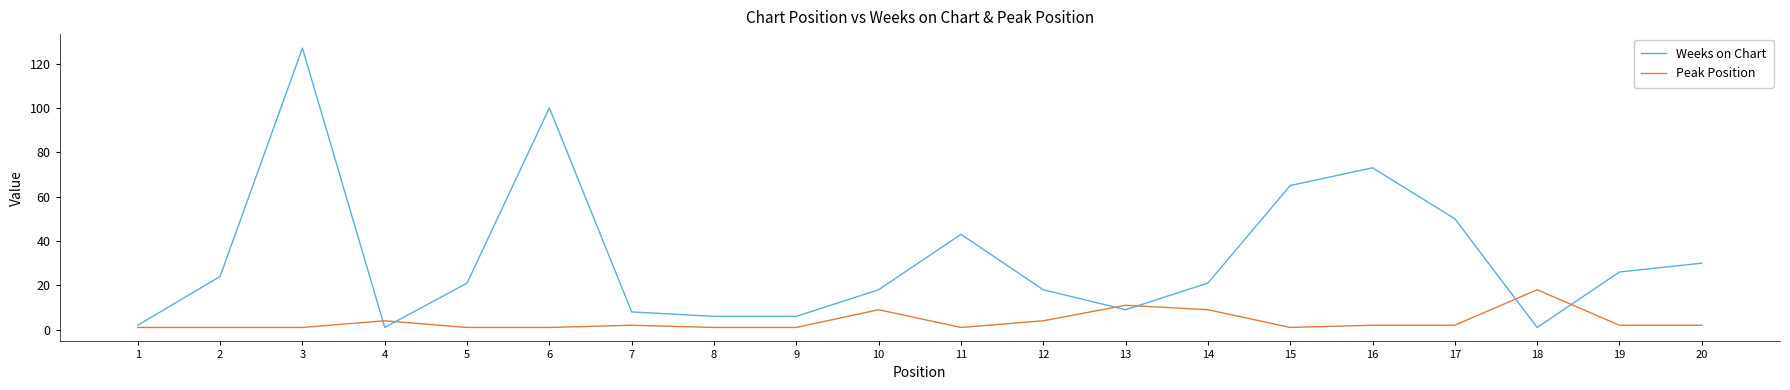

At which category does Weeks on Chart reach its first local peak?

3